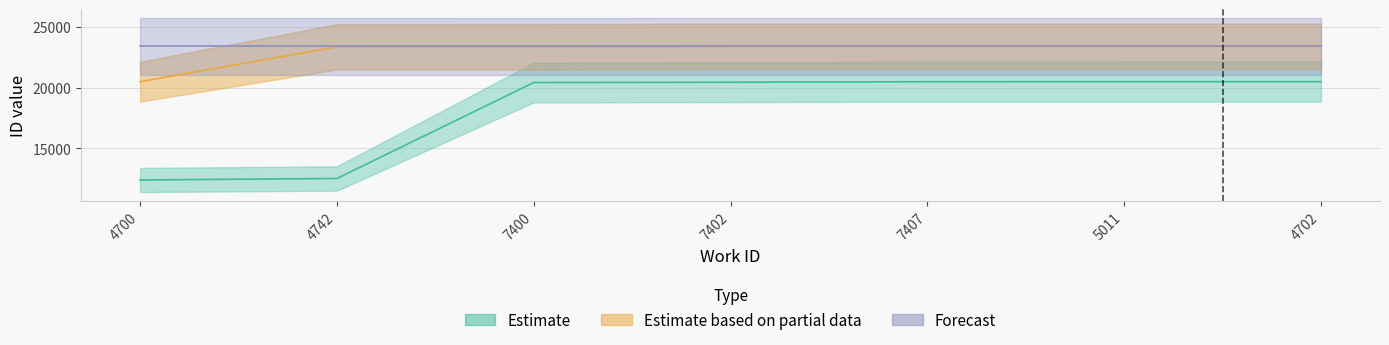

At how many categories does at least one series exceed 14309?

7